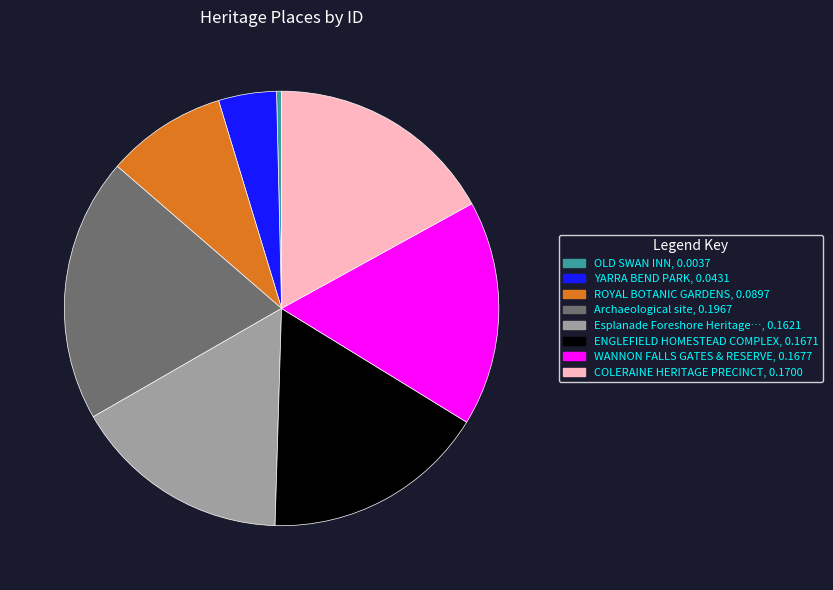

Is there a majority slice in this chart?

No